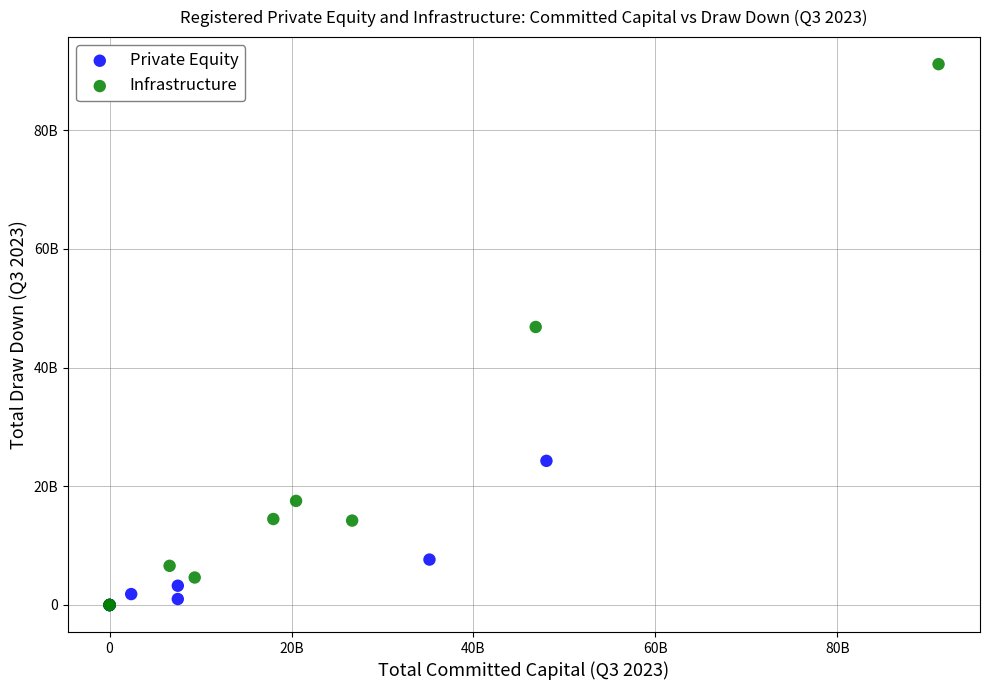

What are all the series names shown in the legend?

Private Equity, Infrastructure